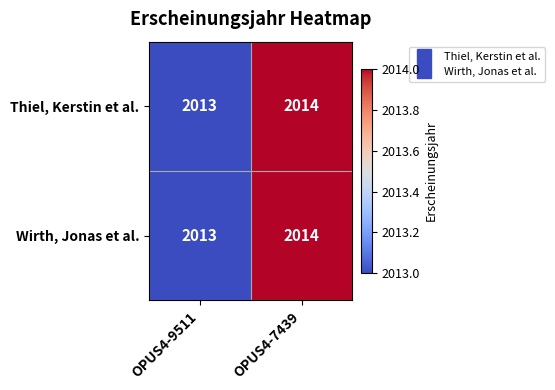

Is it true that Thiel, Kerstin et al. equals 3047 at OPUS4-9511?

False